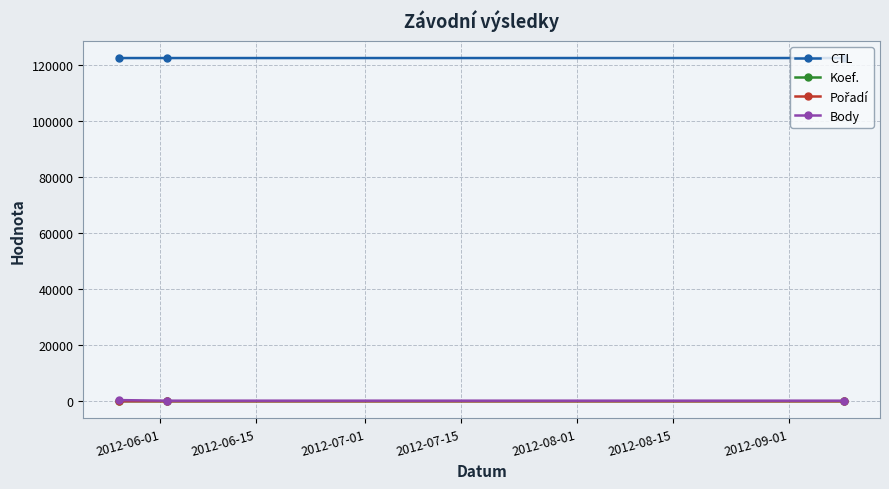

Which series has the largest total across all categories?

CTL